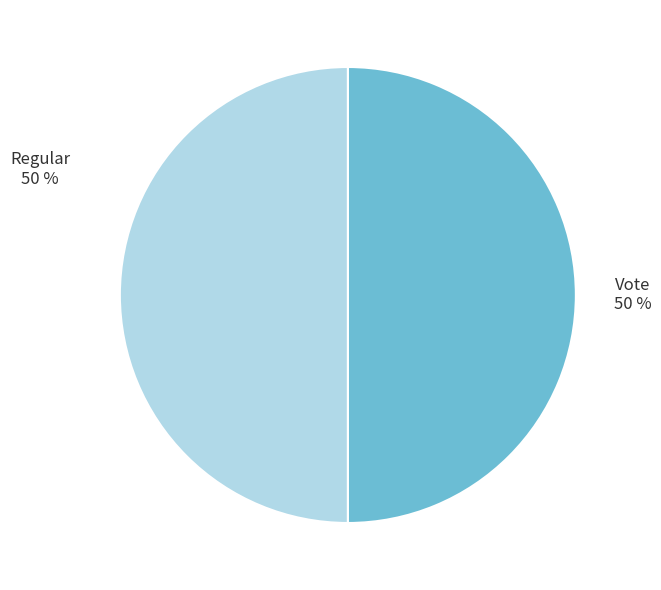

To the nearest percent, what is the average slice percentage?

50%